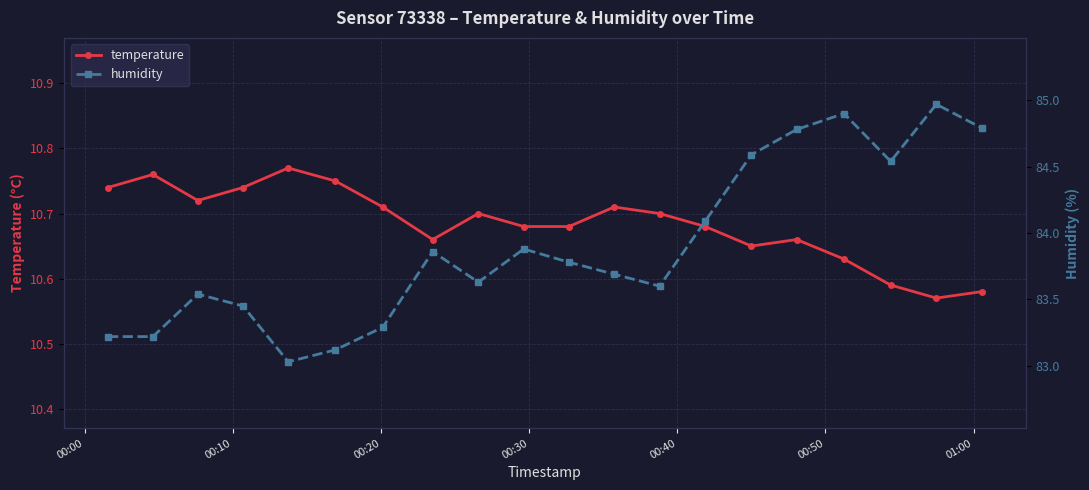

True or false: temperature and humidity cross at least once.

False